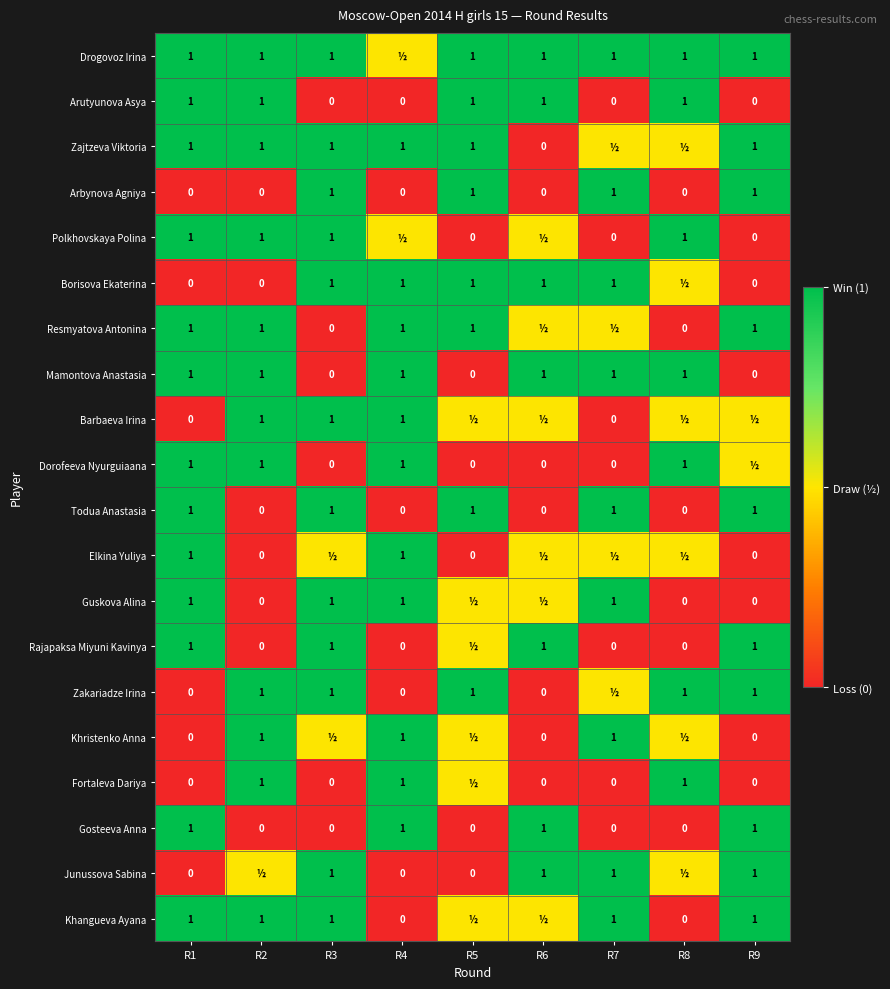

At how many categories does at least one series exceed 0?

9